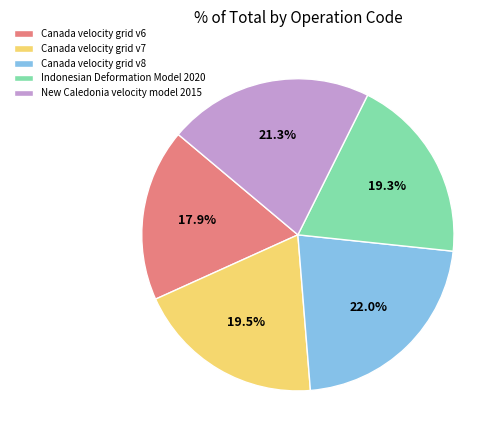

What percentage is the Canada velocity grid v8 slice, to the nearest percent?

22%